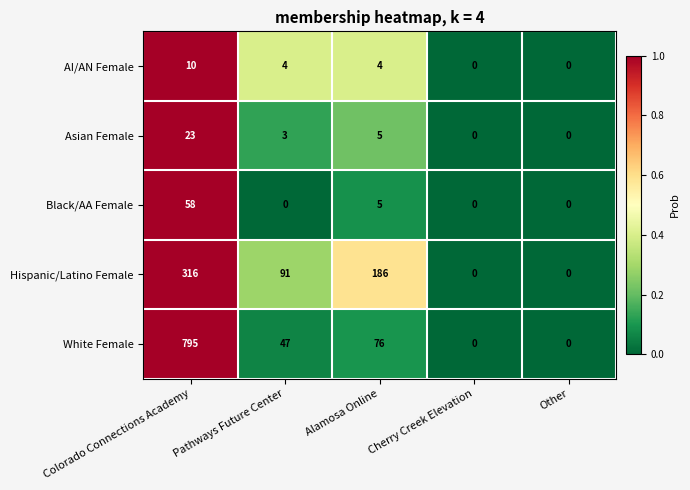

Rank the series by their maximum value, from lowest to highest.

AI/AN Female, Asian Female, Black/AA Female, Hispanic/Latino Female, White Female